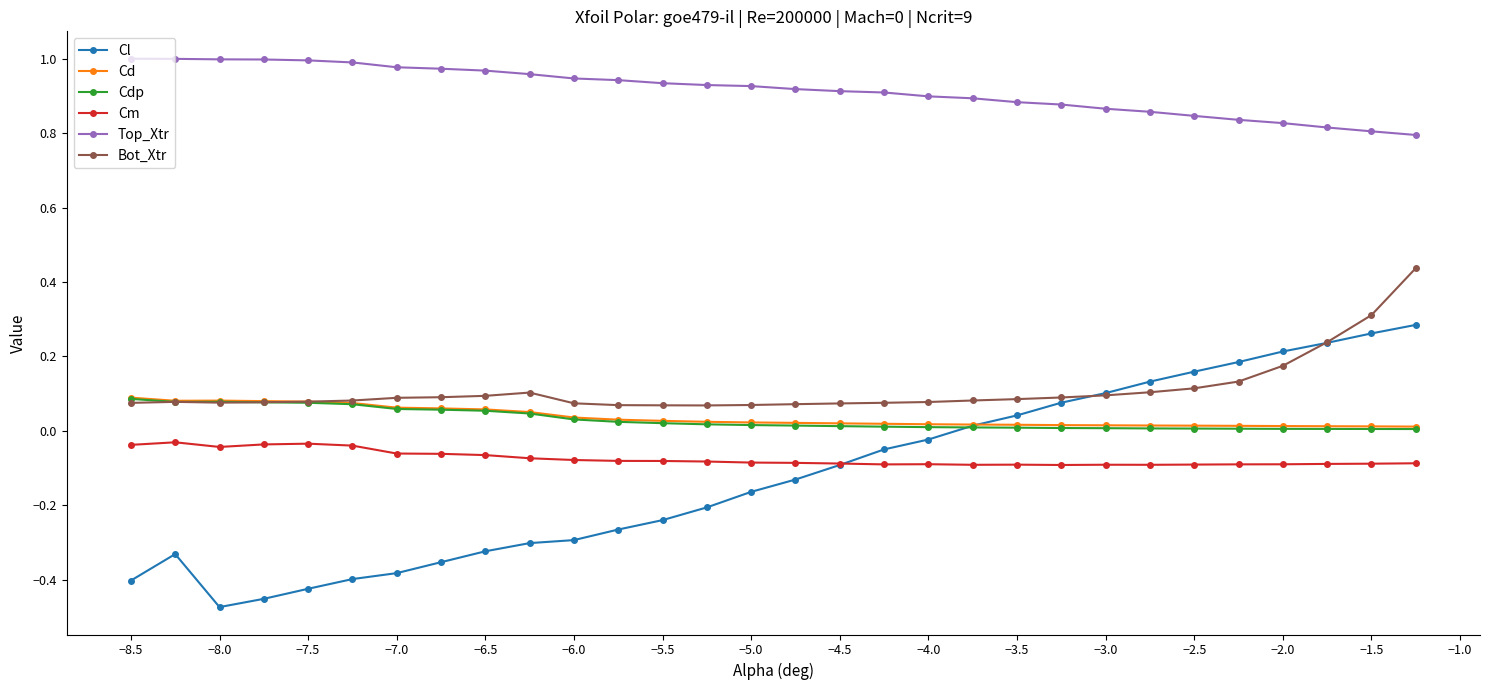

How many series are shown in this chart?

6